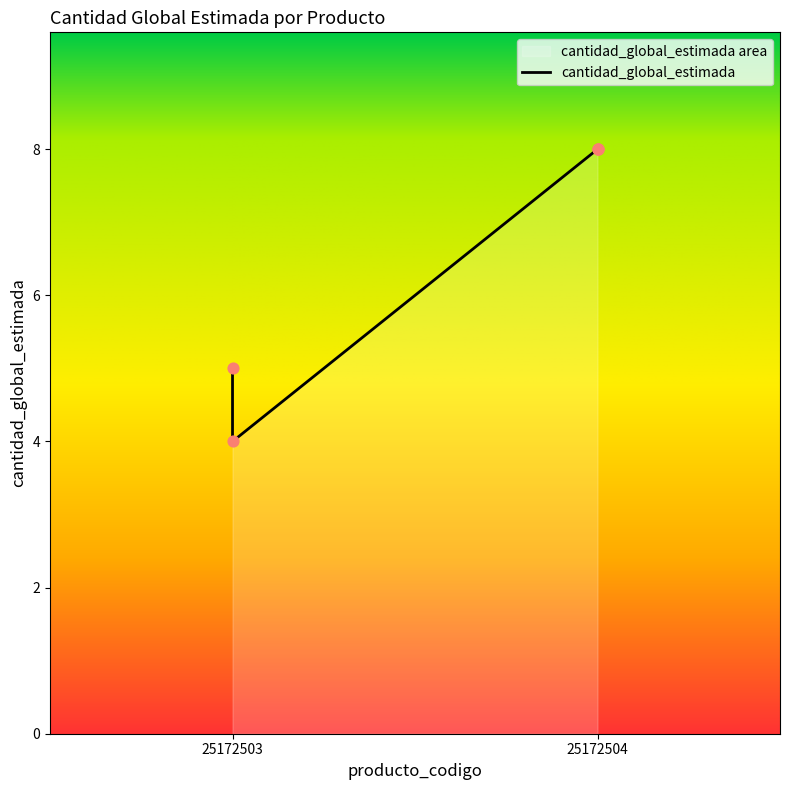

What is the change in value from 25172503 to 25172504?

+3